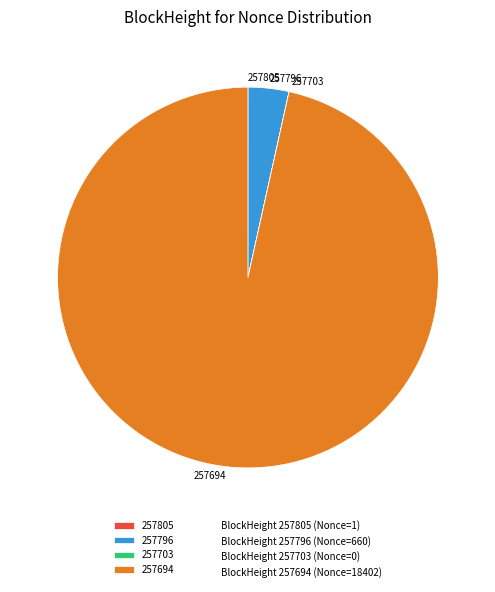

What is the largest slice in the pie chart?

257694